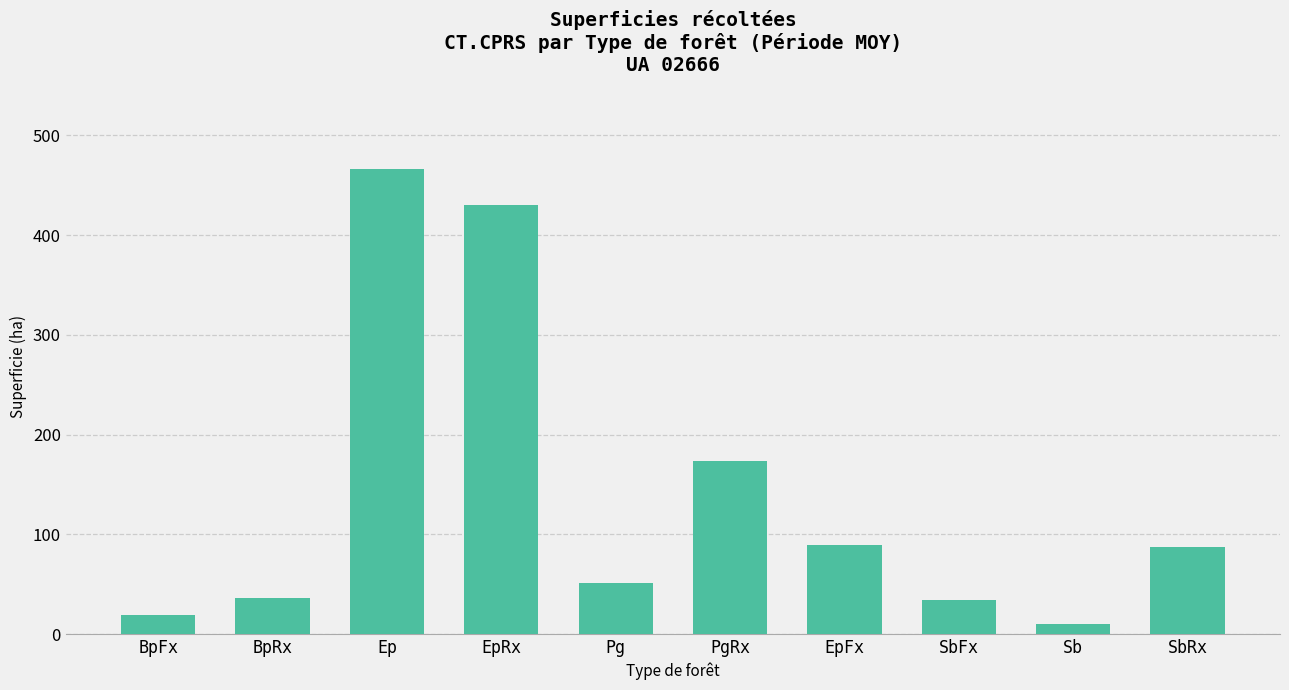

What is the change in value from BpFx to Sb?

-9.3